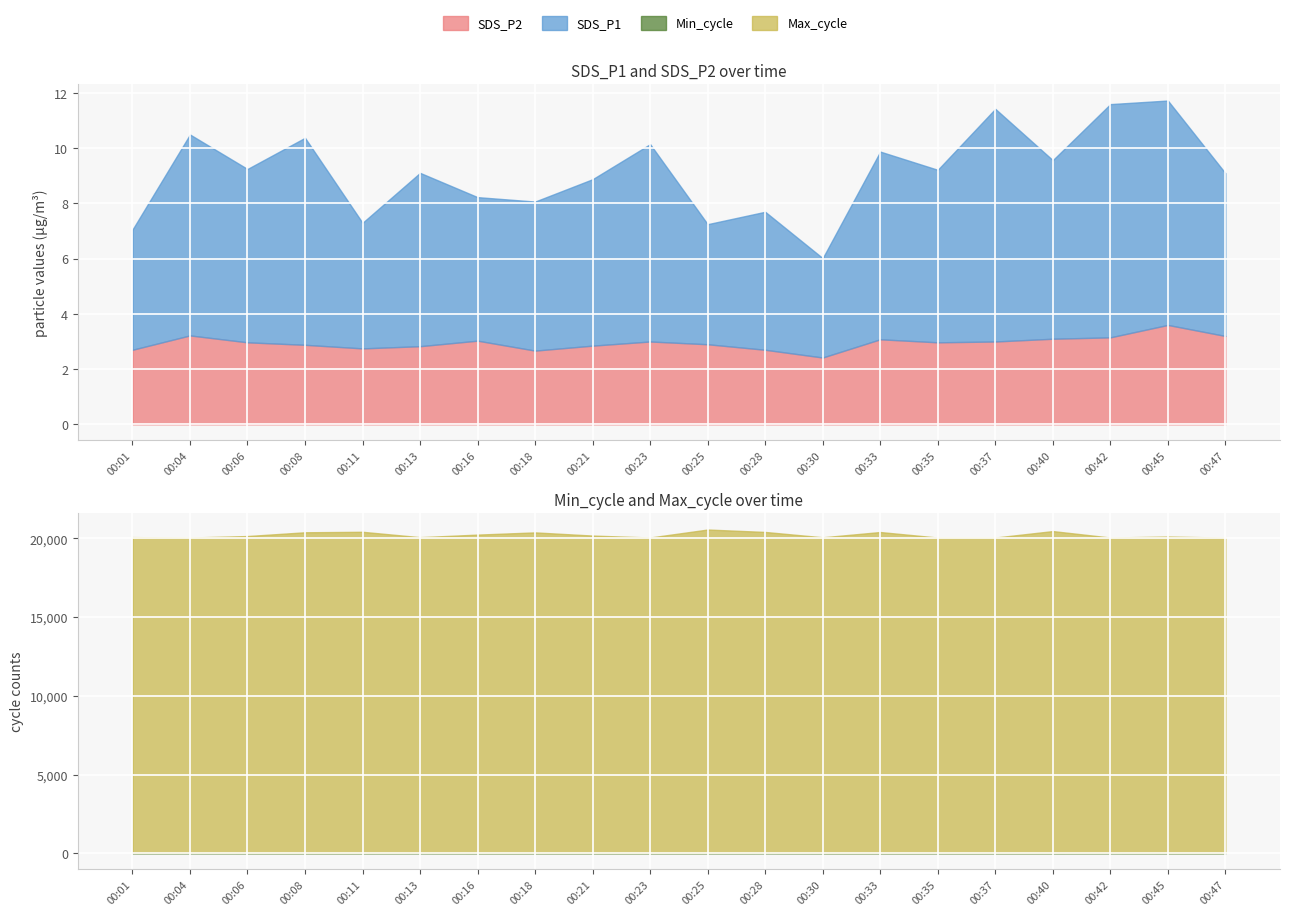

What is the minimum value for SDS_P2?

2.4